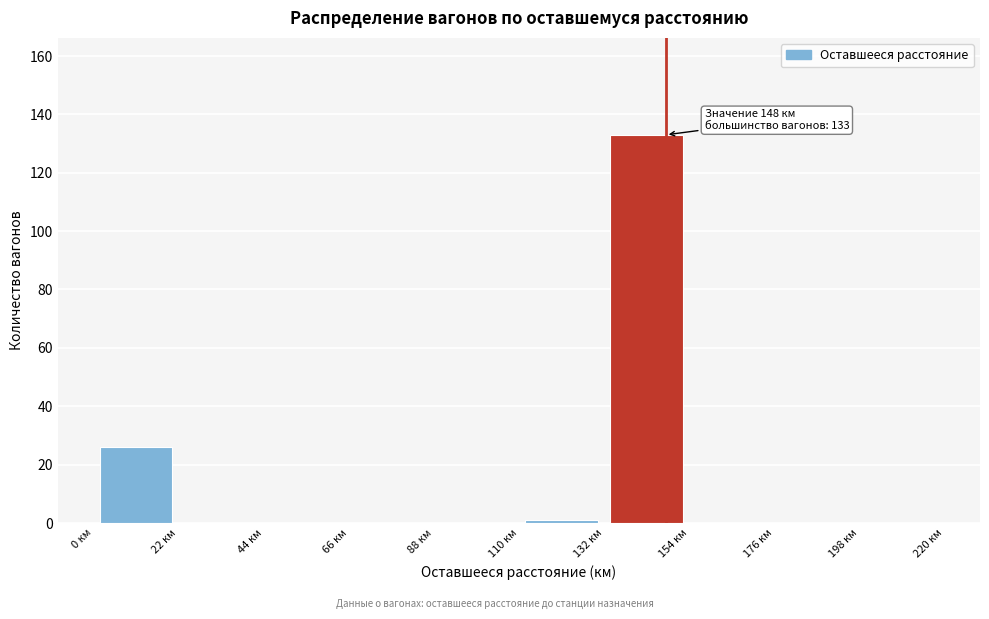

Over which range of the x-axis is the bar tallest?

132 to 154